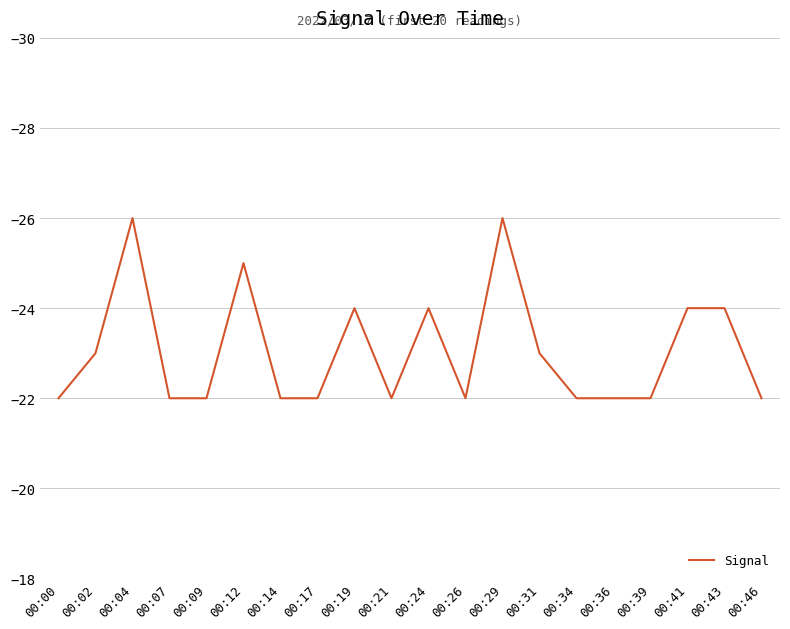

What is the smallest value displayed?

-26